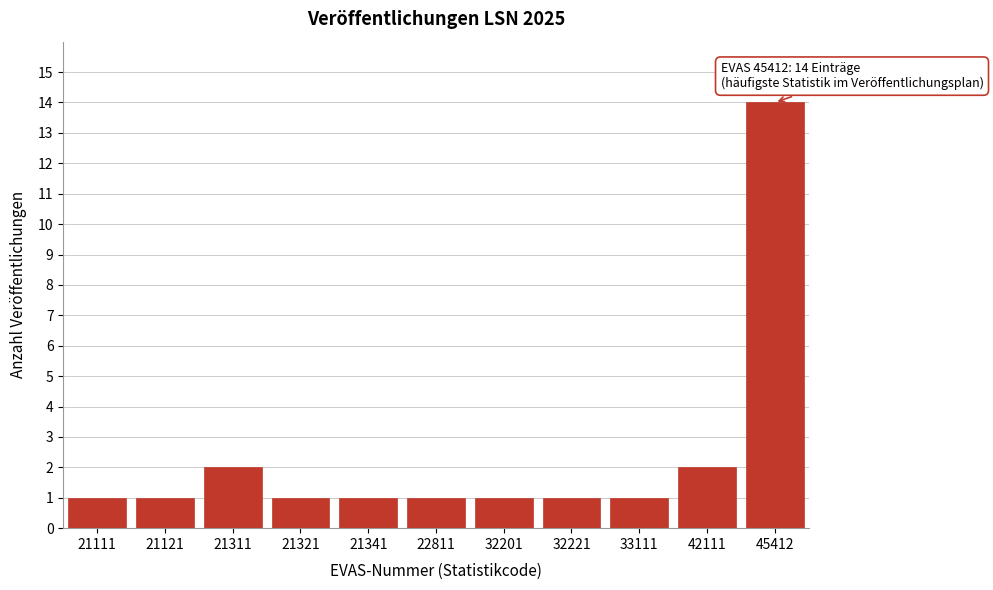

Reading left to right, extract all data points from this chart.

1	1	2	1	1	1	1	1	1	2	14